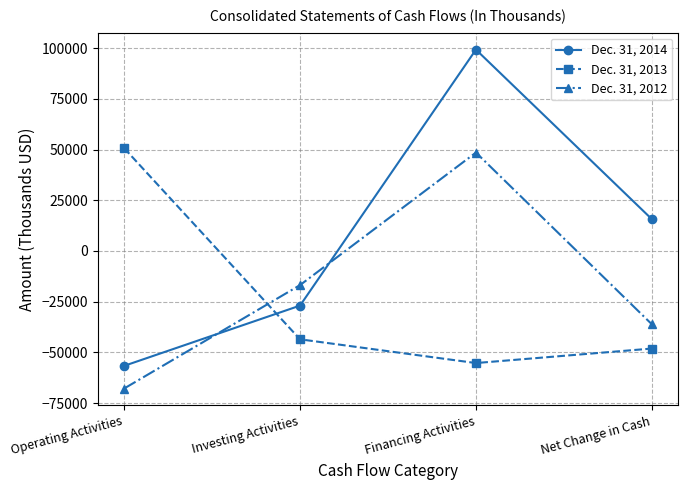

At which category is the sum across all series the highest?

Financing Activities